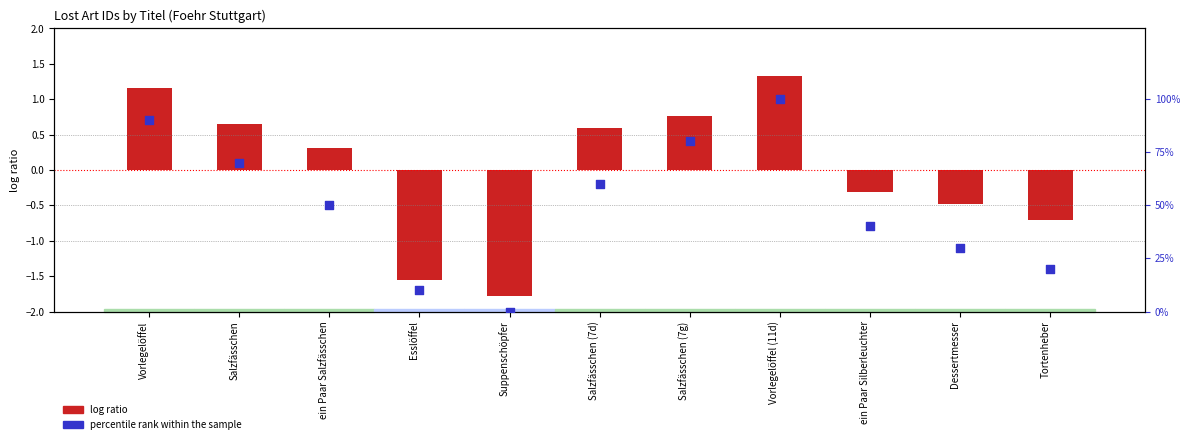

Which series has the largest total across all categories?

percentile rank within the sample